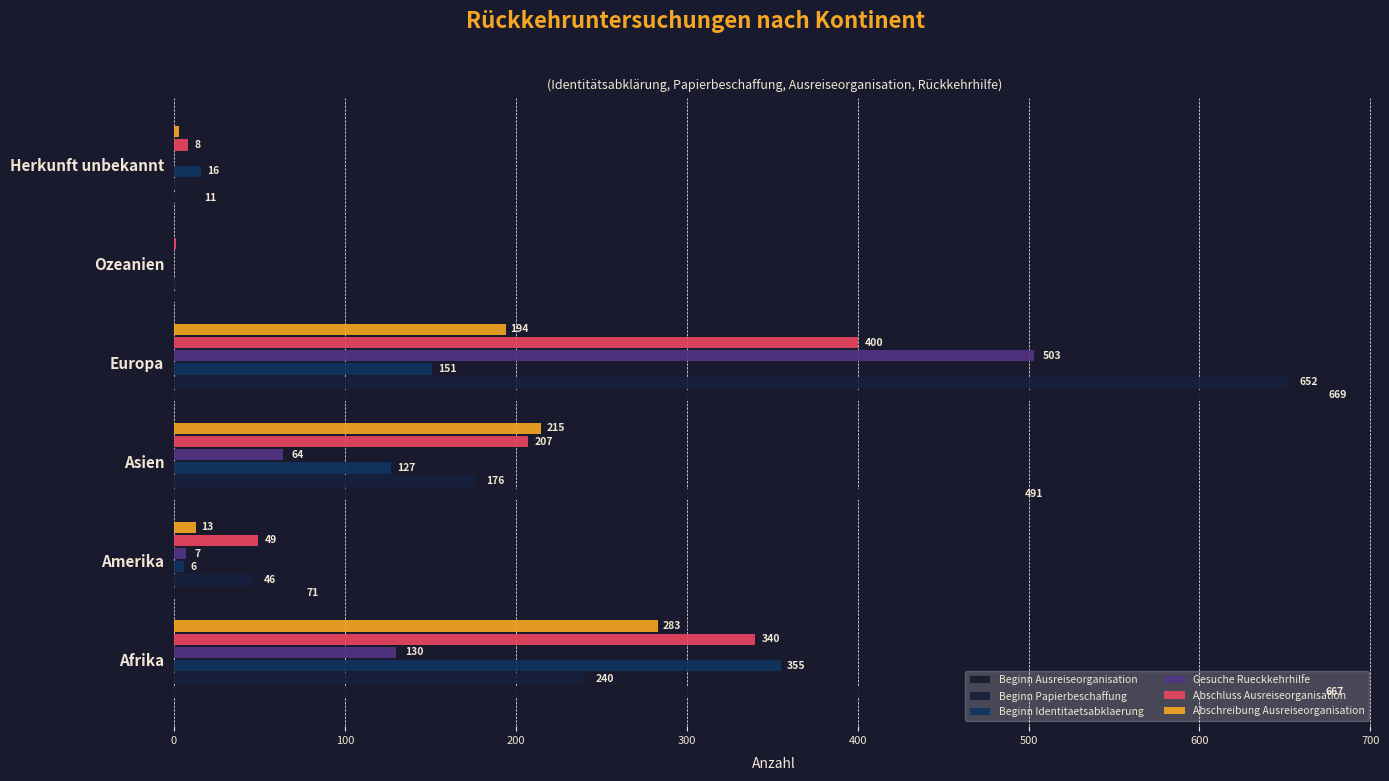

How many categories are shown in the chart?

6